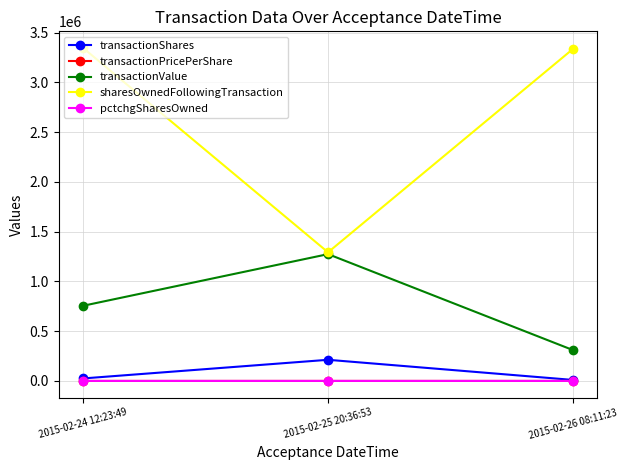

What is the spread (max minus min) of values at 2015-02-24 12:23:49?

3345982.0